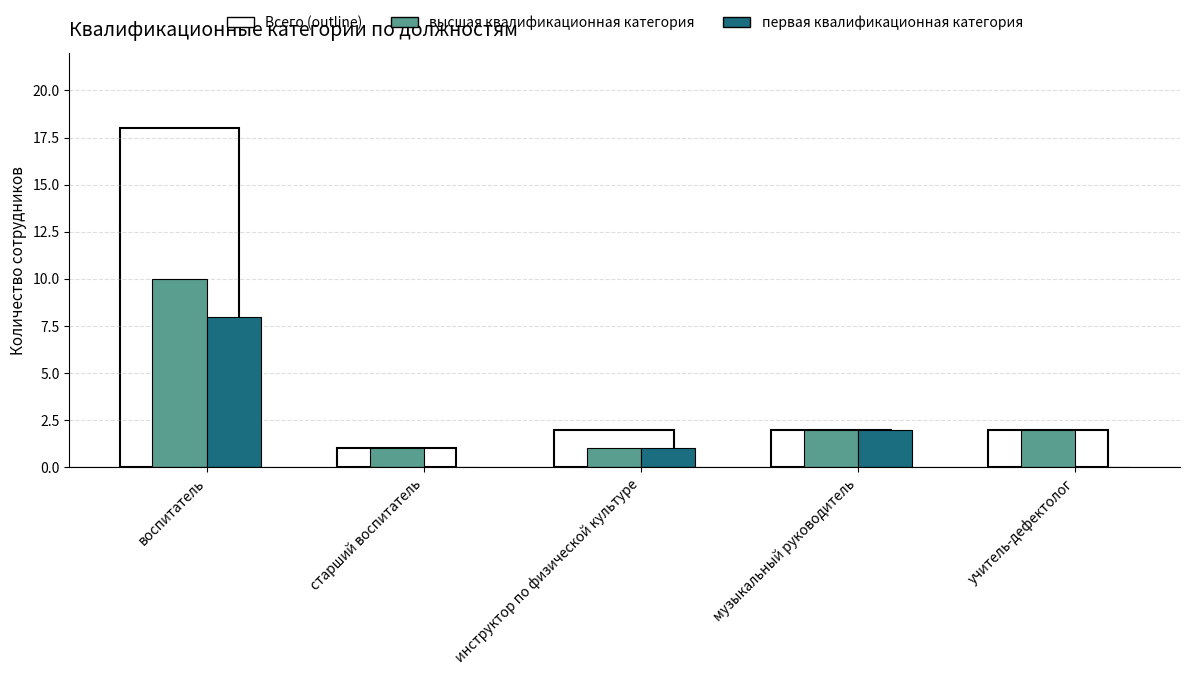

At how many categories does at least one series exceed 0?

5